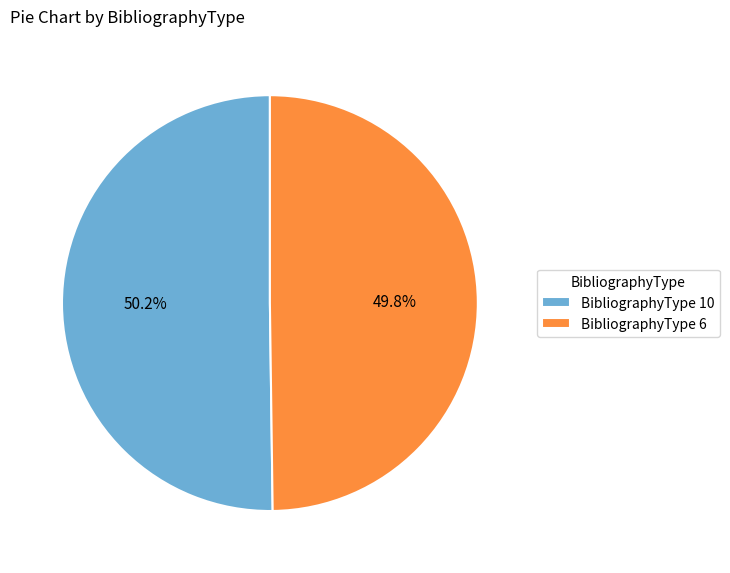

What is the total percentage of BibliographyType 6 and BibliographyType 10?

100.0%